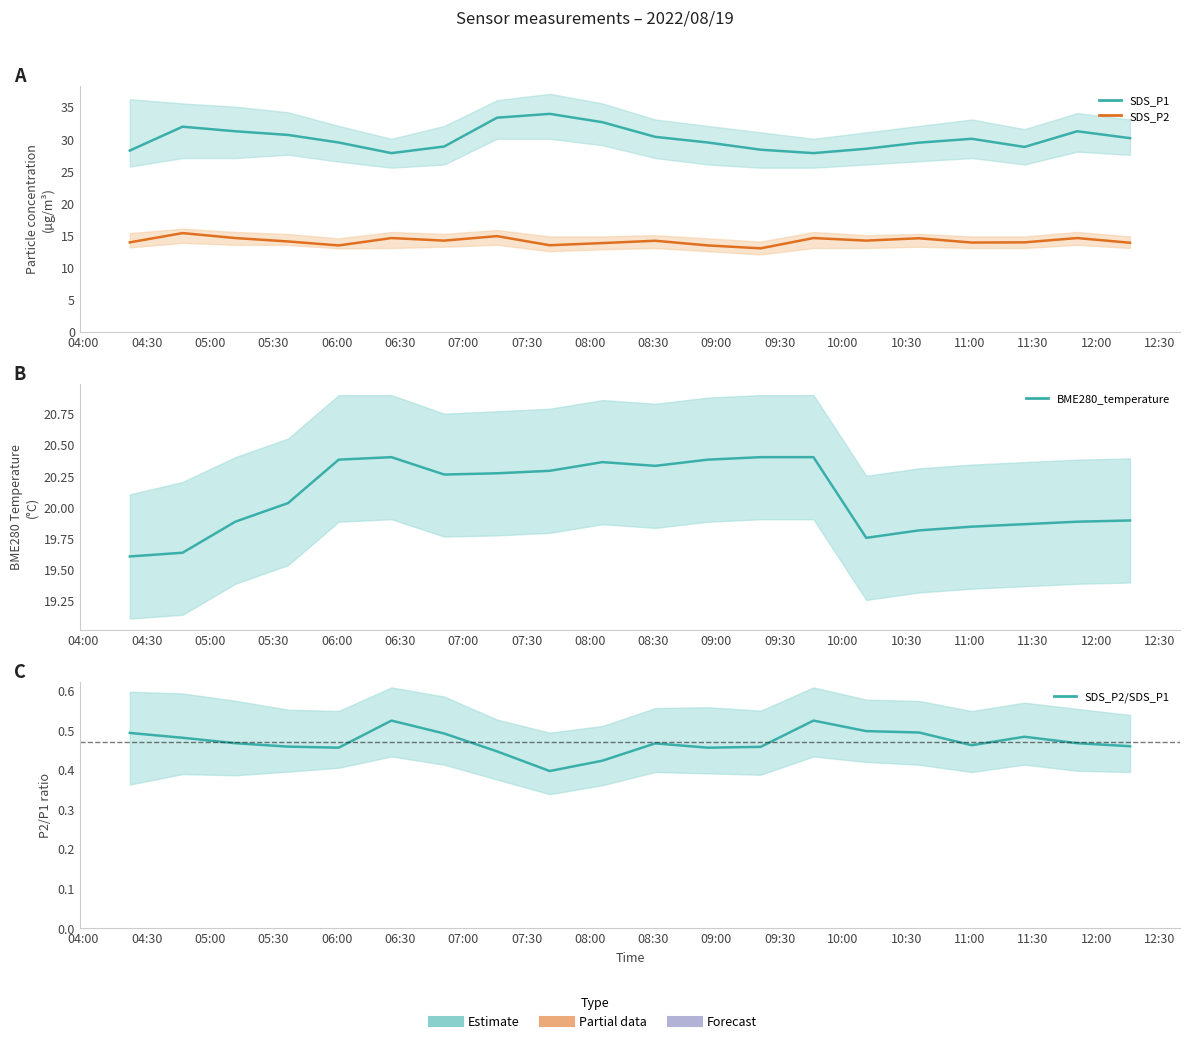

Which series has the largest range (max minus min)?

SDS_P1